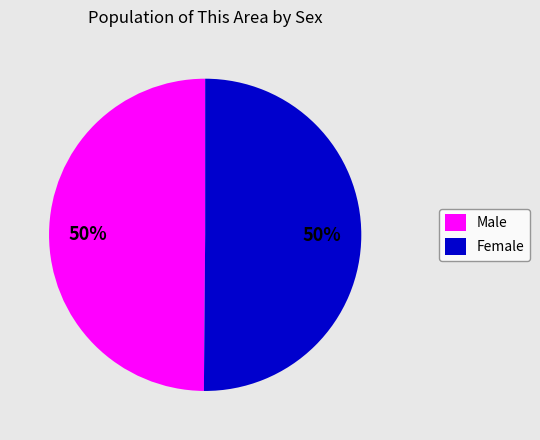

True or false: Female accounts for 50% of the total.

True